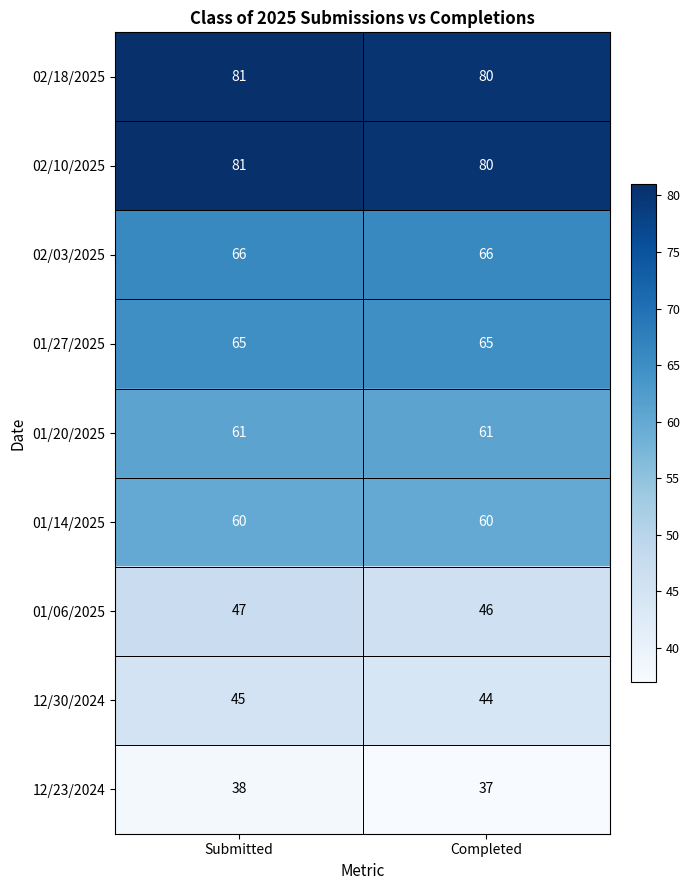

True or false: 12/30/2024 has a value of 29 at Completed.

False